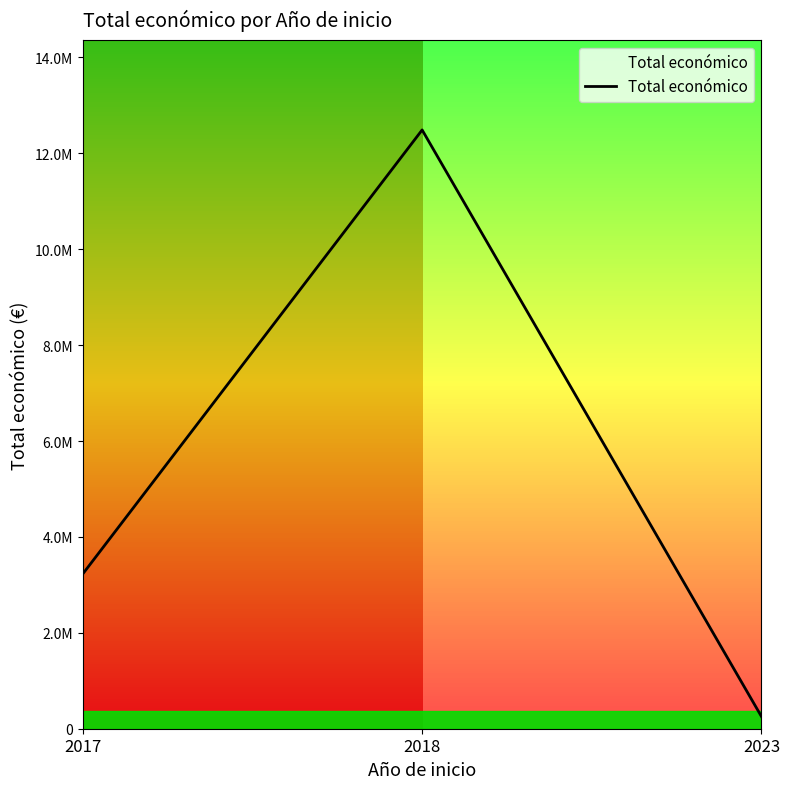

Is this an area chart (filled region under the line)?

Yes